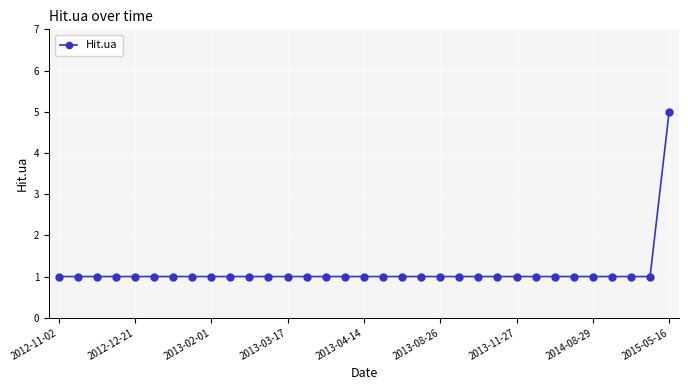

What is the difference between the maximum and second lowest values?

4